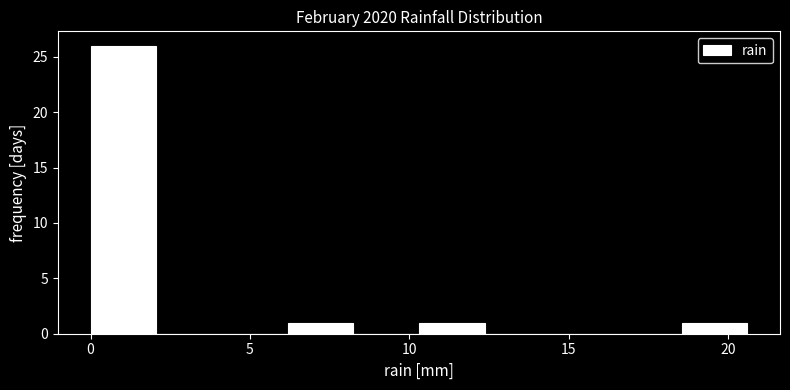

Reading left to right, transcribe this chart: for each bar, give the range it covers on the x-axis and its height. Neither the bar edges nor the heights are printed on the chart, so give them approximately, as read against the axes.

0.0 to 2.0: 26
2.0 to 4.0: 0
4.0 to 6.0: 0
6.0 to 8.0: 1
8.0 to 10.5: 0
10.5 to 12.5: 1
12.5 to 14.5: 0
14.5 to 16.5: 0
16.5 to 18.5: 0
18.5 to 20.5: 1